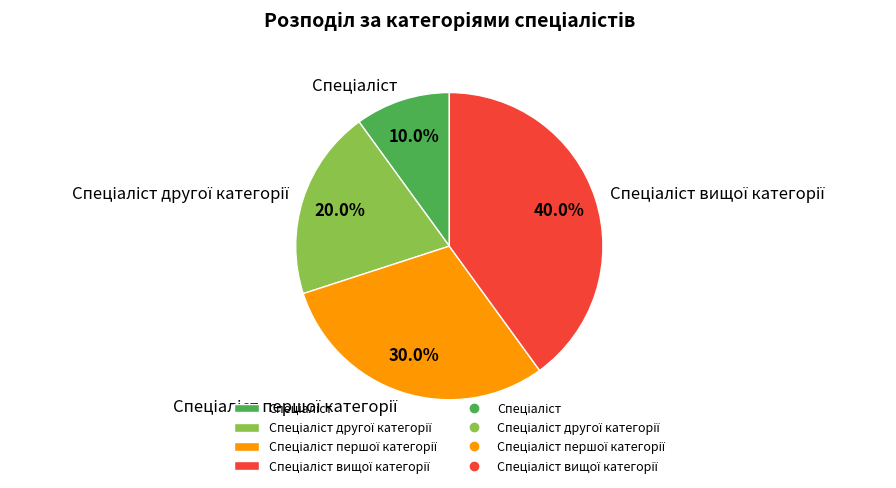

Does any single category account for the majority?

No